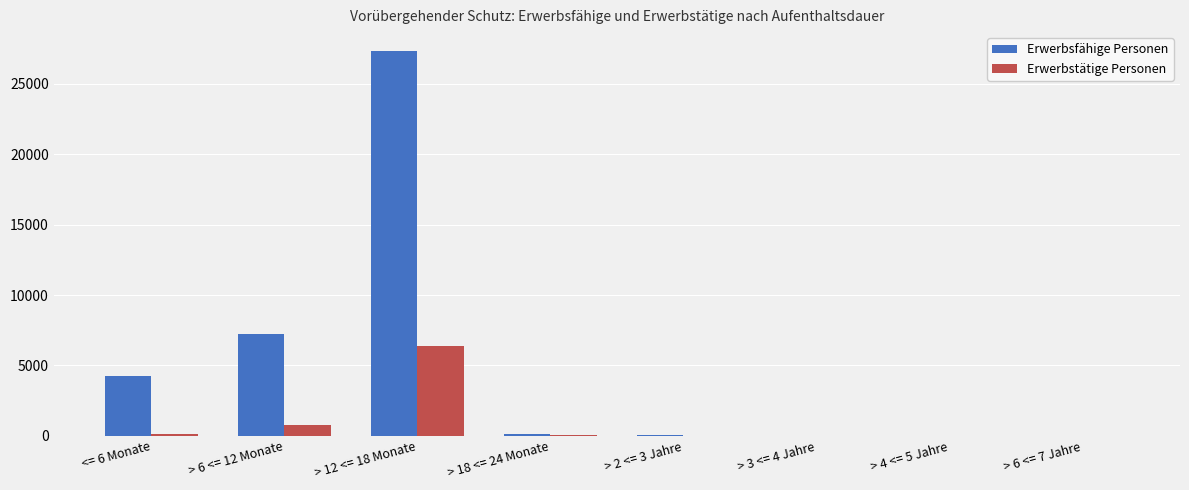

Which category has the highest value in the Erwerbstätige Personen series?

> 12 <= 18 Monate